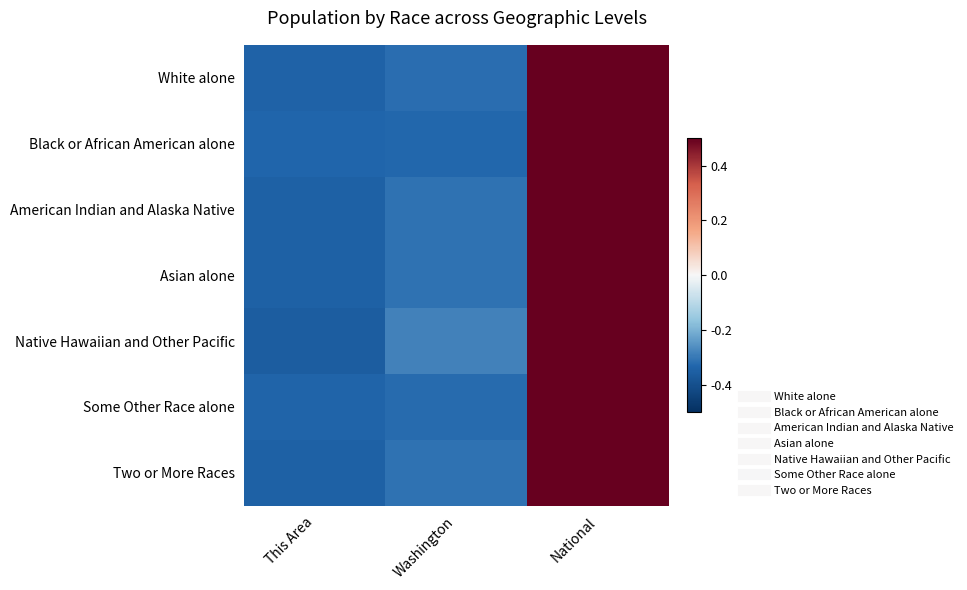

Reading left to right, list all the values displayed in this chart.

White alone: This Area=-0.3	Washington=-0.3	National=0.7
Black or African American alone: This Area=-0.3	Washington=-0.3	National=0.7
American Indian and Alaska Native: This Area=-0.3	Washington=-0.3	National=0.7
Asian alone: This Area=-0.3	Washington=-0.3	National=0.7
Native Hawaiian and Other Pacific: This Area=-0.4	Washington=-0.3	National=0.6
Some Other Race alone: This Area=-0.3	Washington=-0.3	National=0.7
Two or More Races: This Area=-0.3	Washington=-0.3	National=0.7